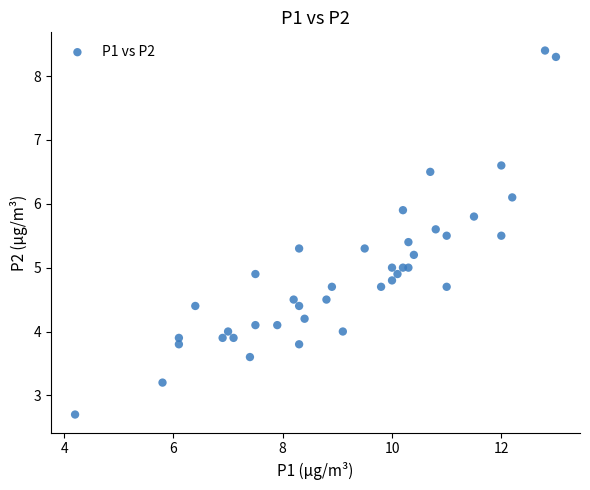

What is the range of X values (max minus min)?

8.8